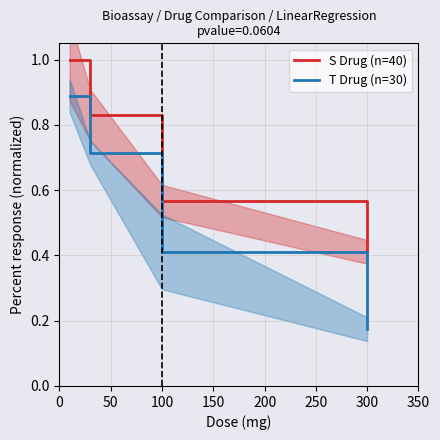

What is the value of the S Drug (n=40) point at the 4th from the left?

0.4